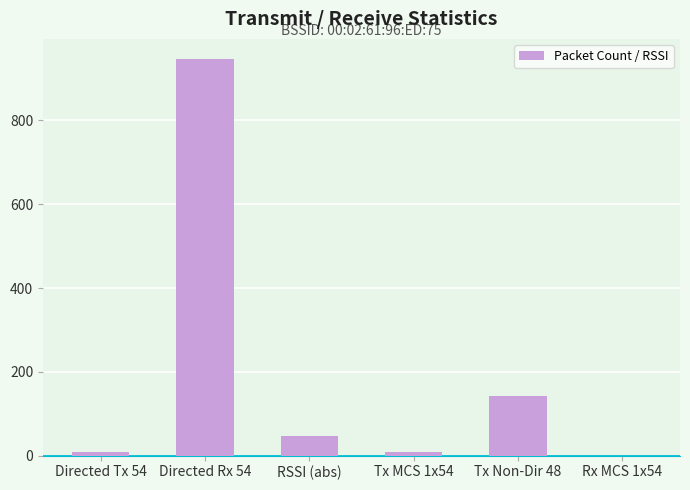

How many series are shown in this chart?

1